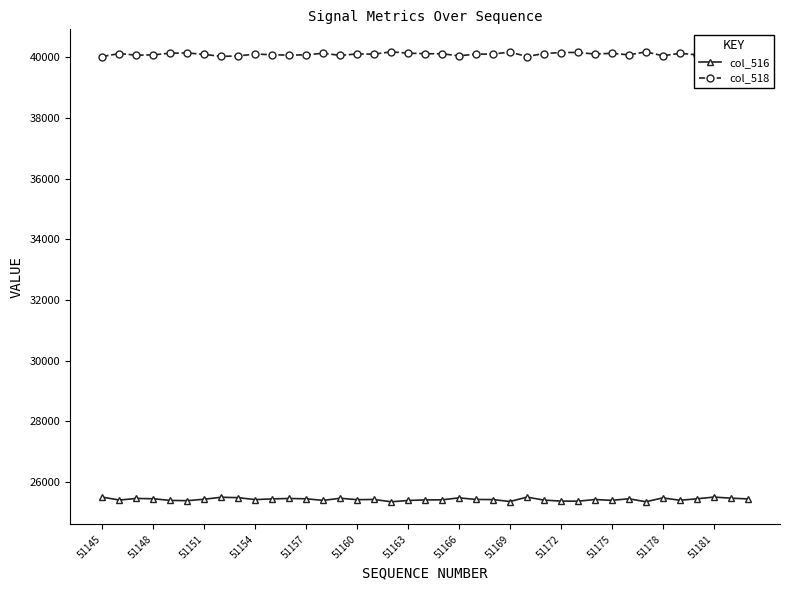

Reading right to left, extract all data points from this chart.

col_516: 25445	25469	25505	25446	25400	25478	25350	25449	25397	25423	25369	25372	25405	25503	25358	25422	25426	25479	25414	25411	25392	25349	25426	25419	25466	25395	25448	25458	25446	25421	25485	25499	25434	25386	25394	25449	25460	25406	25503
col_518: 40090	40066	40030	40089	40135	40057	40185	40086	40138	40112	40166	40163	40130	40032	40177	40113	40109	40056	40121	40124	40143	40186	40109	40116	40069	40140	40087	40077	40089	40114	40050	40036	40101	40149	40141	40086	40075	40129	40032